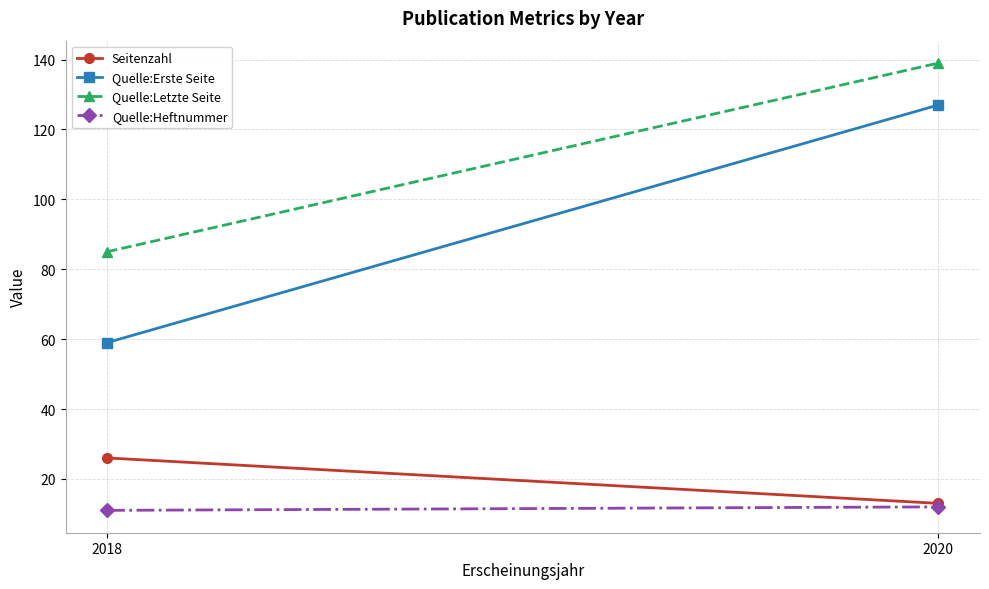

Reading left to right, list all the values displayed in this chart.

Seitenzahl: 26	13
Quelle:Erste Seite: 59	127
Quelle:Letzte Seite: 85	139
Quelle:Heftnummer: 11	12